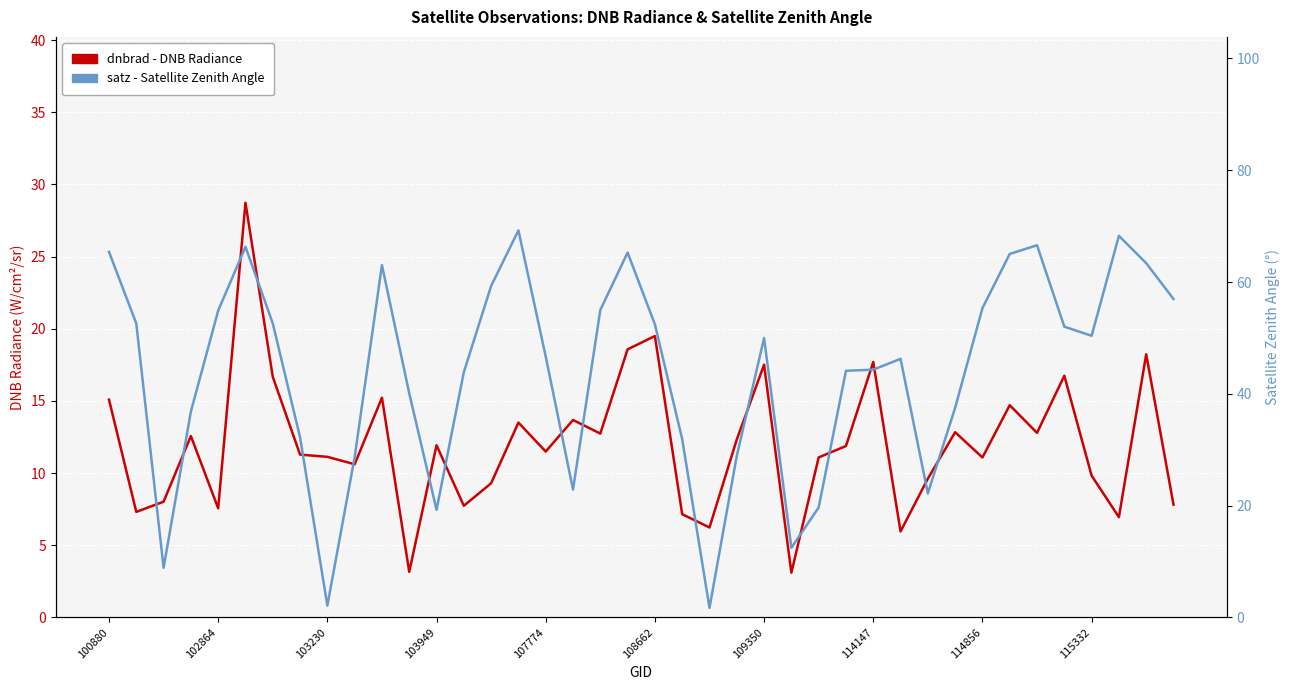

What is the total value across all series at 19?

83.8